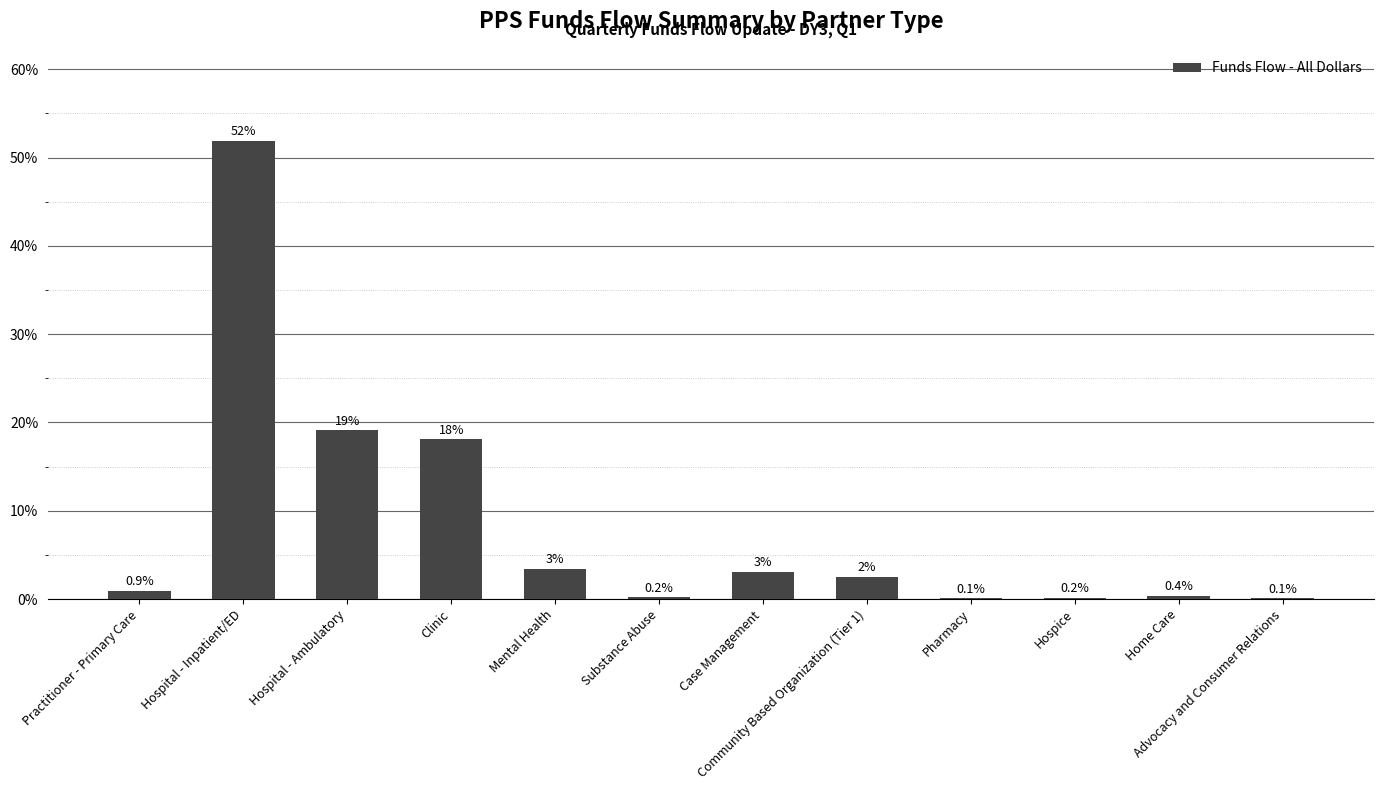

What is the difference between the values at Advocacy and Consumer Relations and Case Management?

3.0